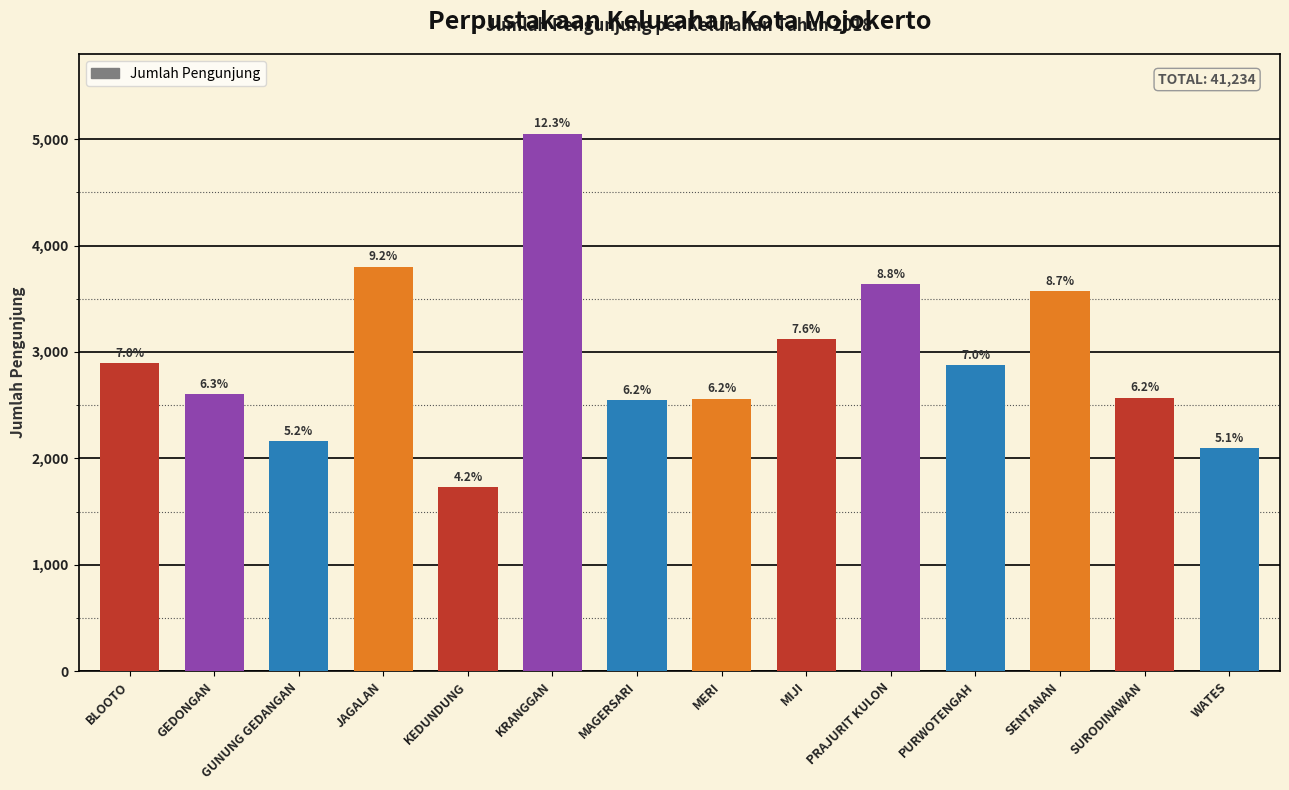

Are the bars horizontal?

No